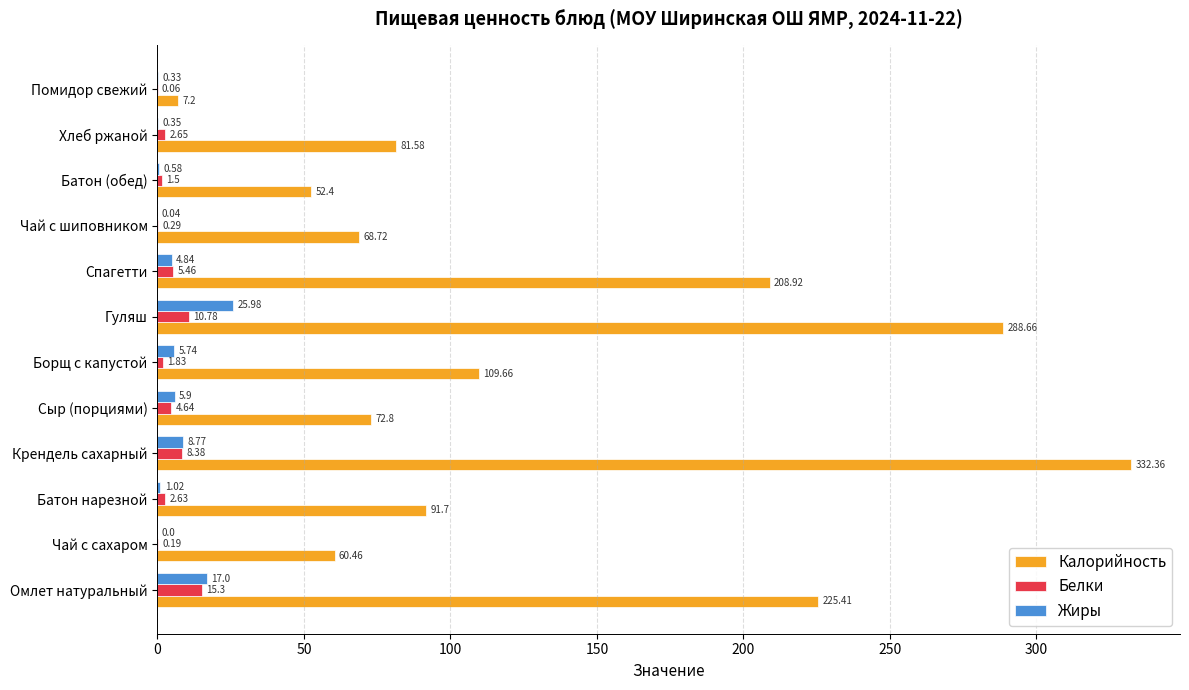

Where is Жиры nearest to the value 12?

Крендель сахарный